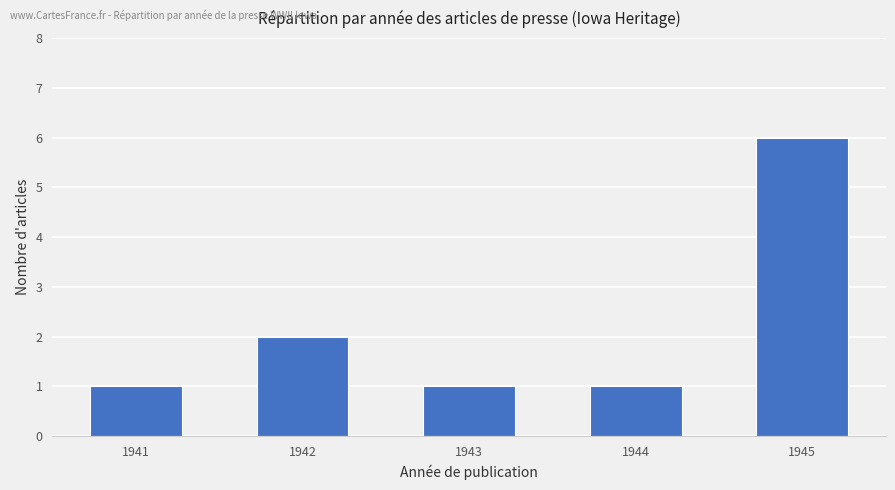

Approximately how many times larger is the value at 1944 compared to 1945?

0.2